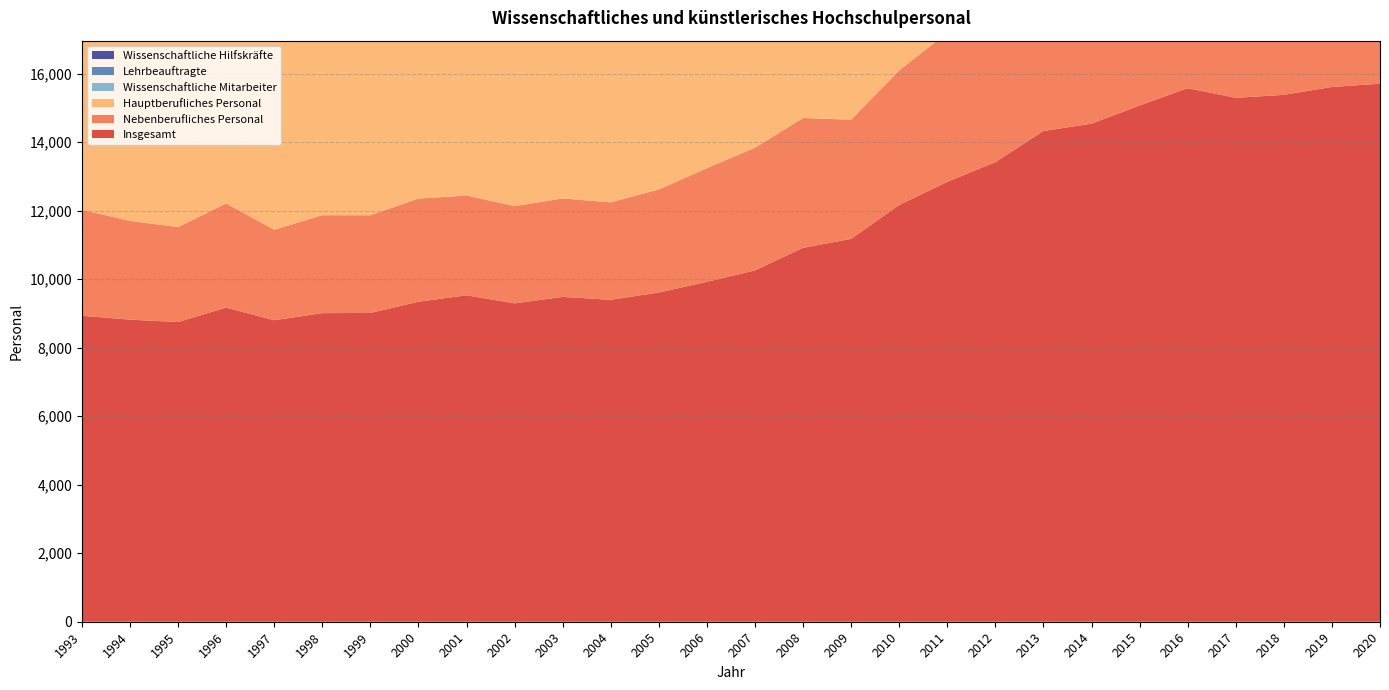

Reading left to right, transcribe all the data shown in this chart.

Insgesamt: 1993=8931	1994=8818	1995=8748	1996=9170	1997=8800	1998=9008	1999=9013	2000=9341	2001=9529	2002=9293	2003=9482	2004=9398	2005=9609	2006=9922	2007=10256	2008=10915	2009=11175	2010=12165	2011=12840	2012=13416	2013=14325	2014=14538	2015=15070	2016=15574	2017=15293	2018=15380	2019=15610	2020=15705
Nebenberufliches Personal: 1993=3092	1994=2882	1995=2772	1996=3040	1997=2642	1998=2859	1999=2852	2000=3010	2001=2912	2002=2838	2003=2874	2004=2844	2005=3009	2006=3318	2007=3580	2008=3790	2009=3479	2010=3929	2011=4356	2012=4765	2013=5571	2014=5740	2015=6082	2016=6284	2017=5882	2018=5596	2019=5713	2020=5658
Hauptberufliches Personal: 1993=5839	1994=5936	1995=5976	1996=6130	1997=6158	1998=6149	1999=6161	2000=6331	2001=6617	2002=6455	2003=6608	2004=6554	2005=6600	2006=6604	2007=6676	2008=7125	2009=7696	2010=8236	2011=8484	2012=8651	2013=8754	2014=8798	2015=8988	2016=9290	2017=9411	2018=9784	2019=9897	2020=10047
Wissenschaftliche Mitarbeiter: 1993=3631	1994=3660	1995=3785	1996=3860	1997=3893	1998=3831	1999=3788	2000=3963	2001=4210	2002=3980	2003=4141	2004=4182	2005=4149	2006=4278	2007=4315	2008=4620	2009=5016	2010=5320	2011=5878	2012=6227	2013=6328	2014=6359	2015=6518	2016=6740	2017=6827	2018=7182	2019=7269	2020=7413
Lehrbeauftragte: 1993=2537	1994=2332	1995=2309	1996=2573	1997=2159	1998=2417	1999=2490	2000=2583	2001=2493	2002=2422	2003=2534	2004=2490	2005=2621	2006=2819	2007=2987	2008=3110	2009=2803	2010=2971	2011=3178	2012=3202	2013=3564	2014=3529	2015=3615	2016=3745	2017=3488	2018=3482	2019=3498	2020=3410
Wissenschaftliche Hilfskräfte: 1993=540	1994=520	1995=456	1996=460	1997=476	1998=431	1999=345	2000=414	2001=410	2002=409	2003=329	2004=343	2005=375	2006=465	2007=552	2008=610	2009=627	2010=904	2011=1128	2012=1511	2013=1955	2014=2152	2015=2412	2016=2472	2017=2345	2018=2061	2019=2177	2020=2196